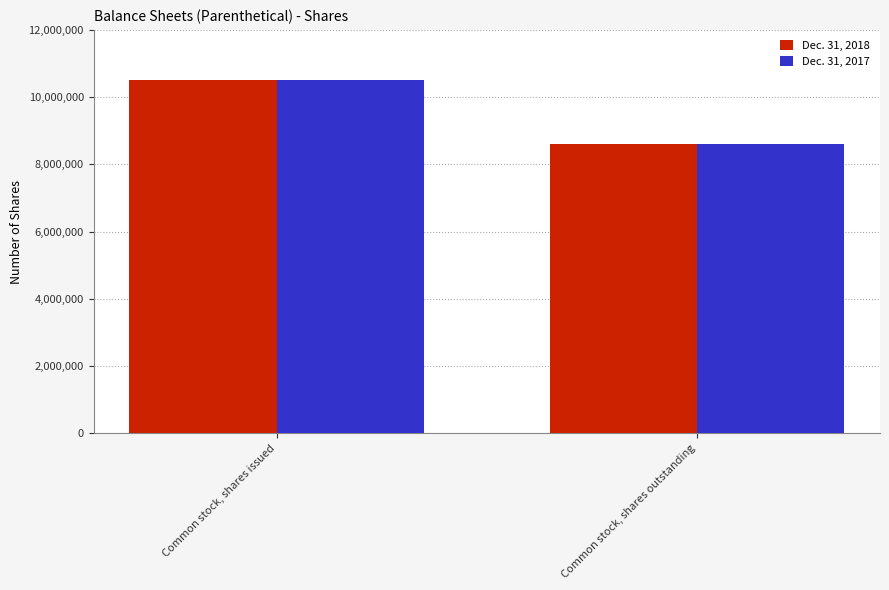

The value of Dec. 31, 2018 at Common stock, shares outstanding is 4142388. True or false?

False